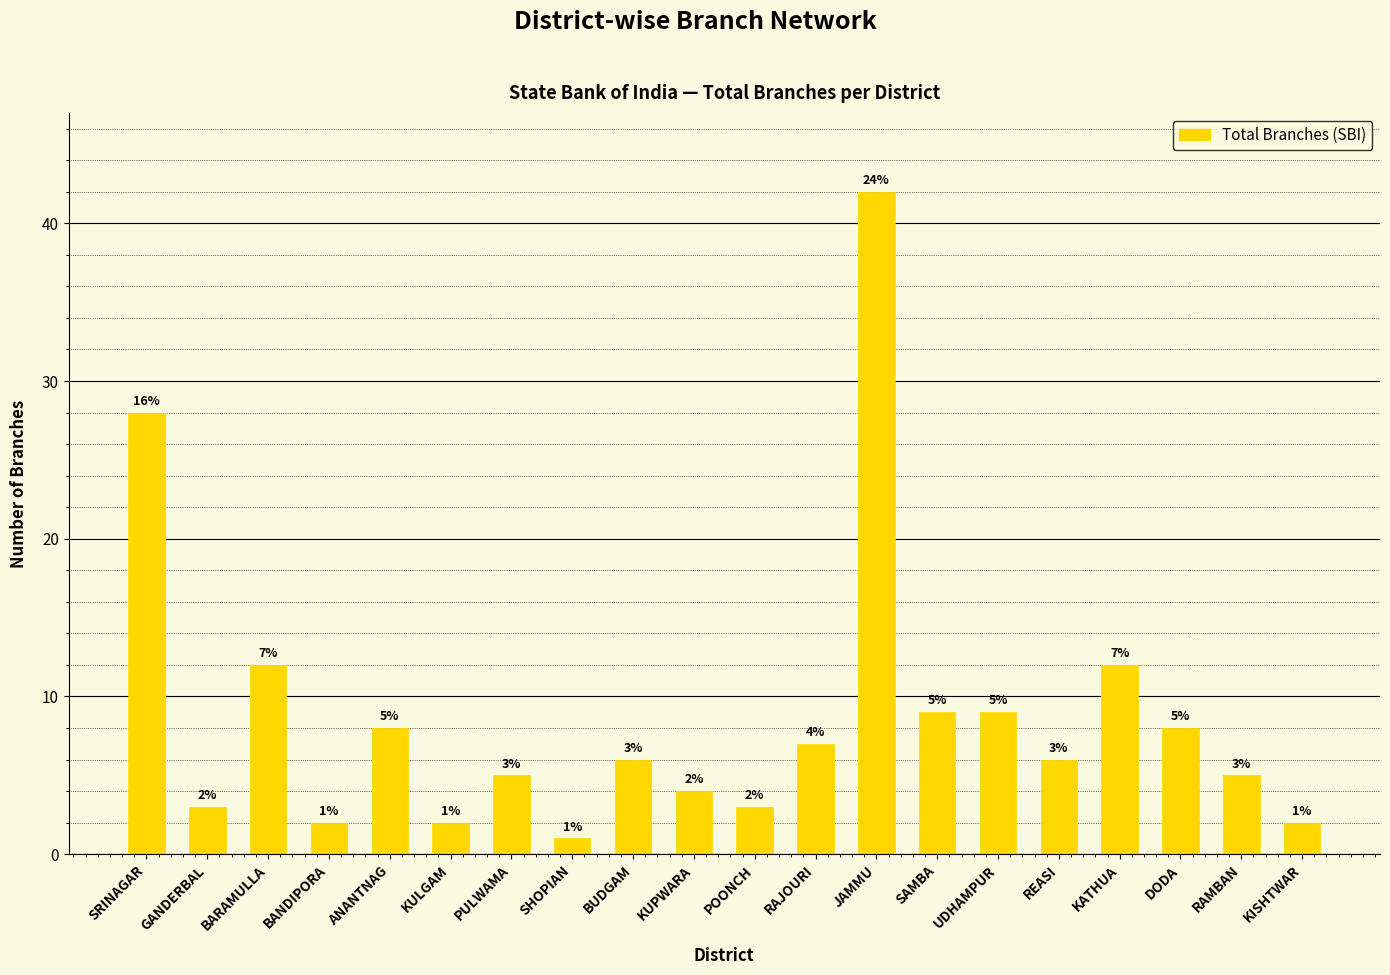

Which category has the lowest value across all series?

SHOPIAN